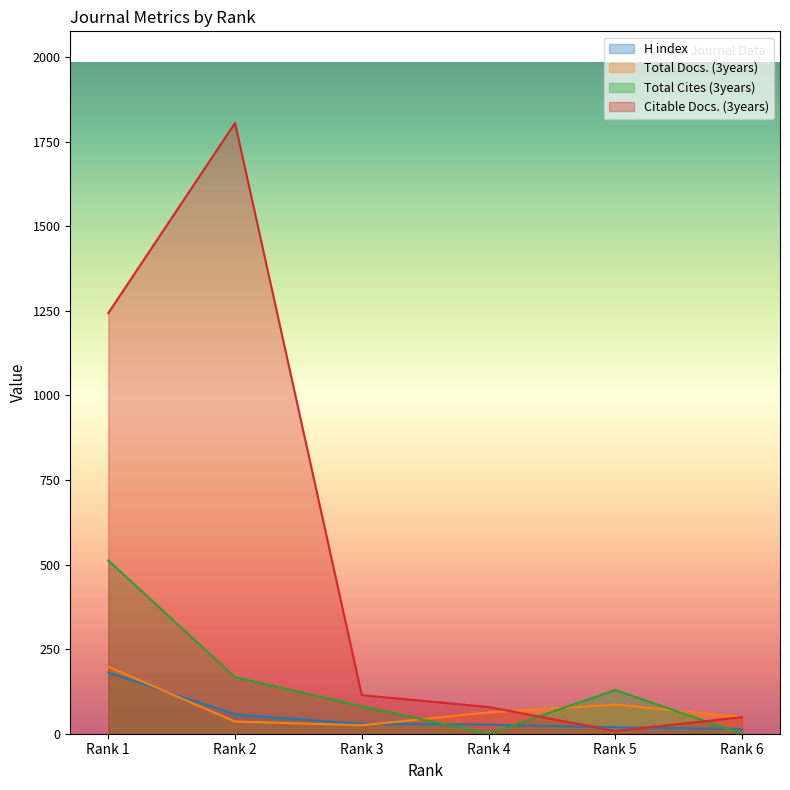

What is the maximum value shown in the chart?

1805